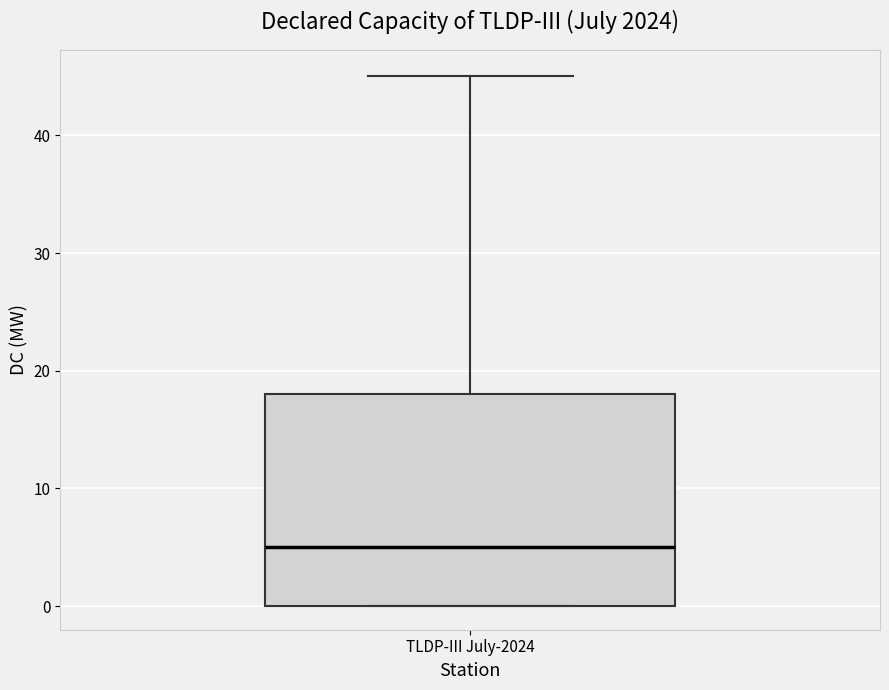

Where is the lower edge of the box for TLDP-III July-2024 on the y-axis? The values are not printed on the chart, so give them approximately, as read against the axis.

0